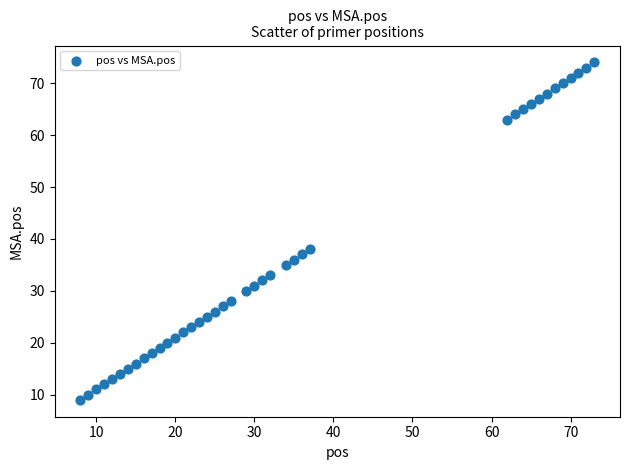

What is the range of X values (max minus min)?

65